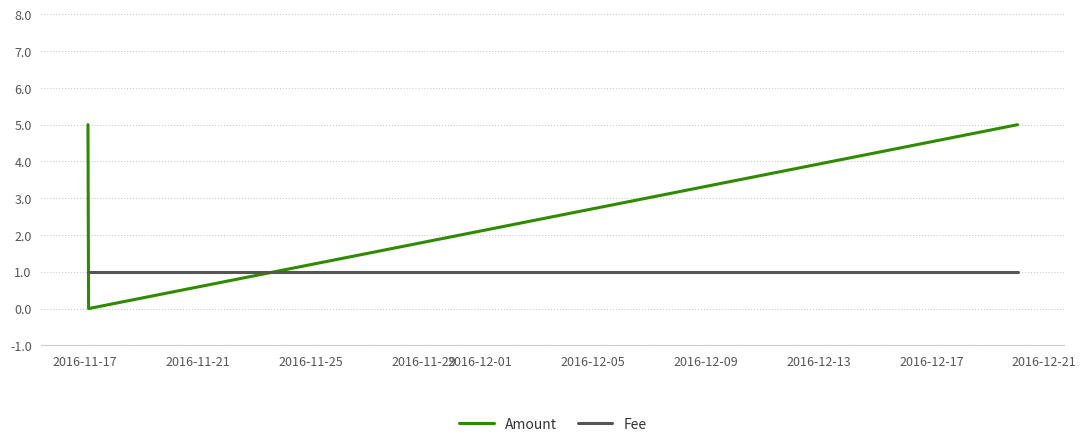

List the series in order of their overall mean, lowest first.

Fee, Amount